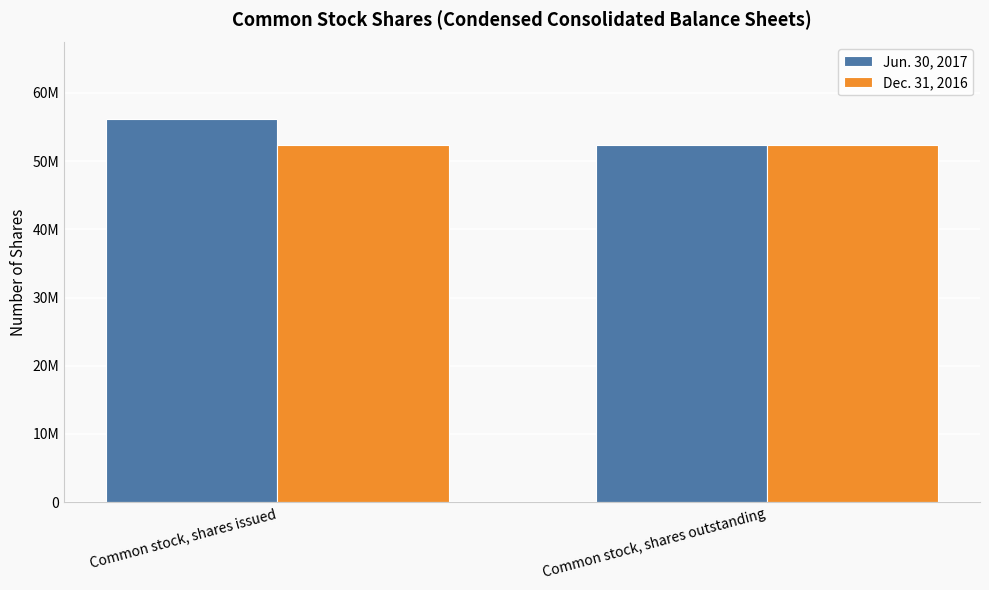

Reading right to left, what are all the values shown in this chart?

Jun. 30, 2017: Common stock, shares outstanding=52328492	Common stock, shares issued=56164082
Dec. 31, 2016: Common stock, shares outstanding=52328492	Common stock, shares issued=52328492